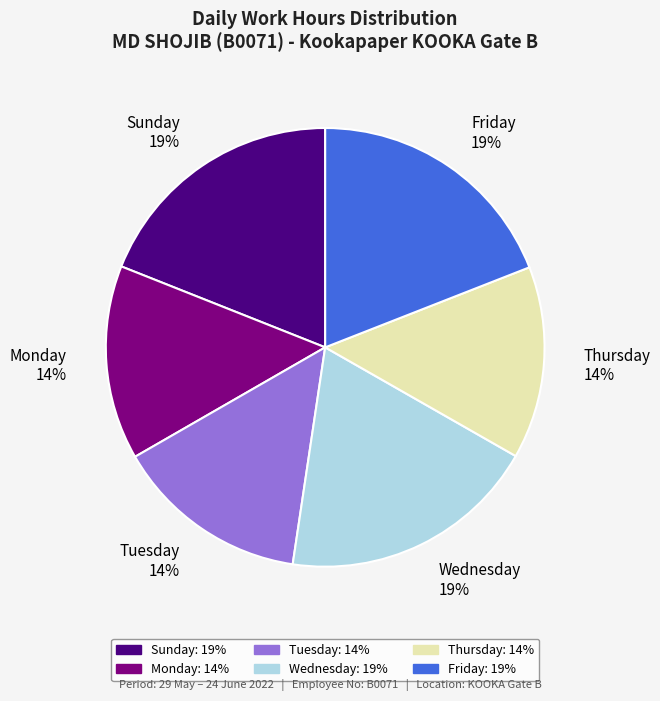

How many segments does this pie chart have?

6